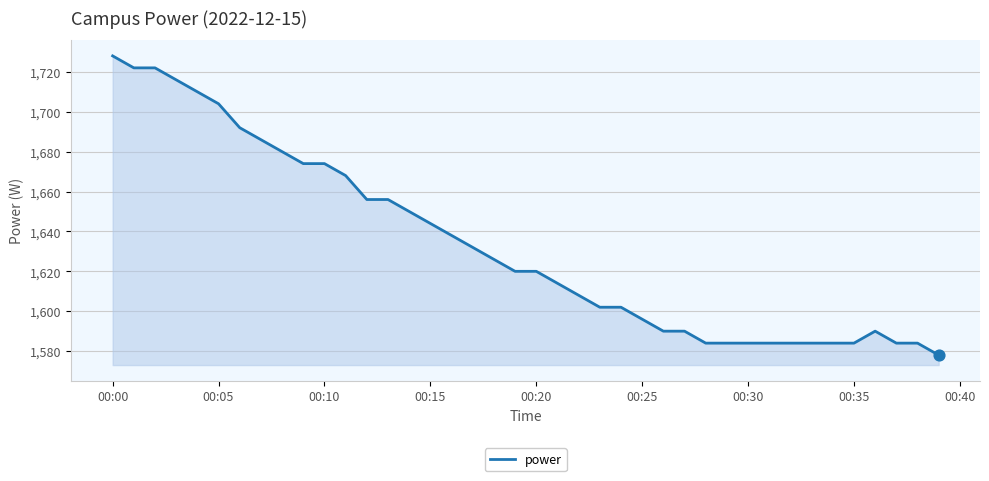

What is the greatest value displayed?

1728